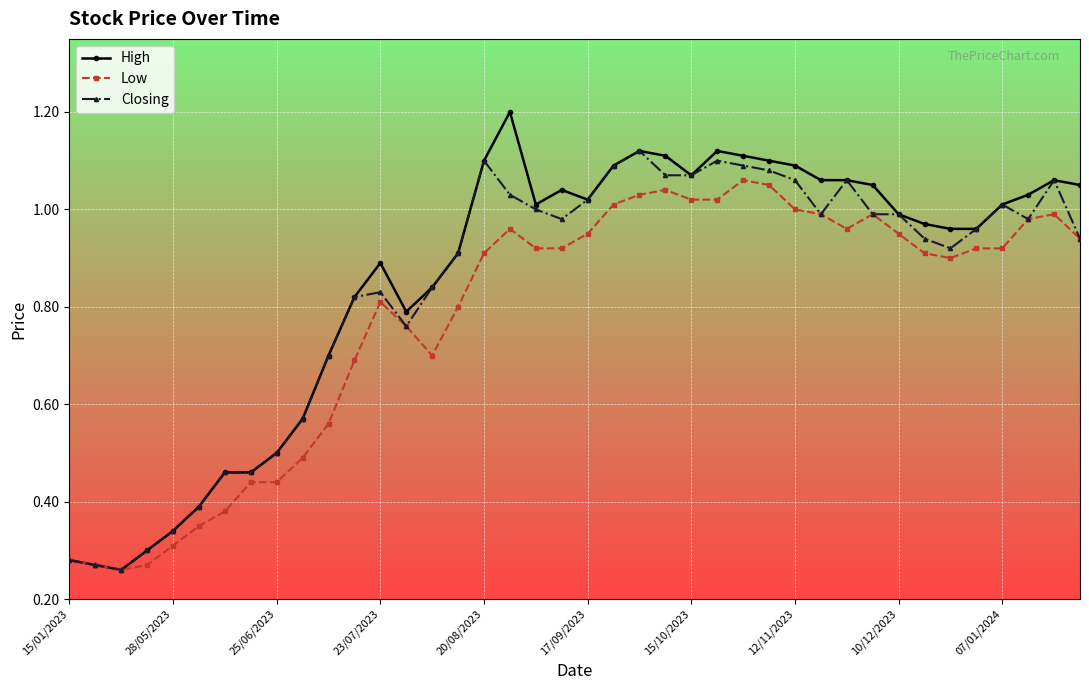

True or false: Low has more than 2 interior local peaks.

True